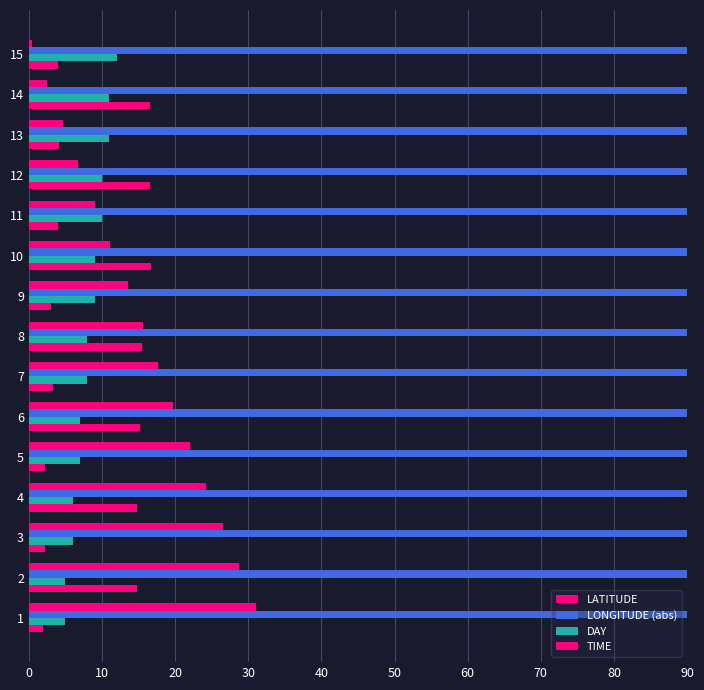

How many values in the DAY series are below 8?

6